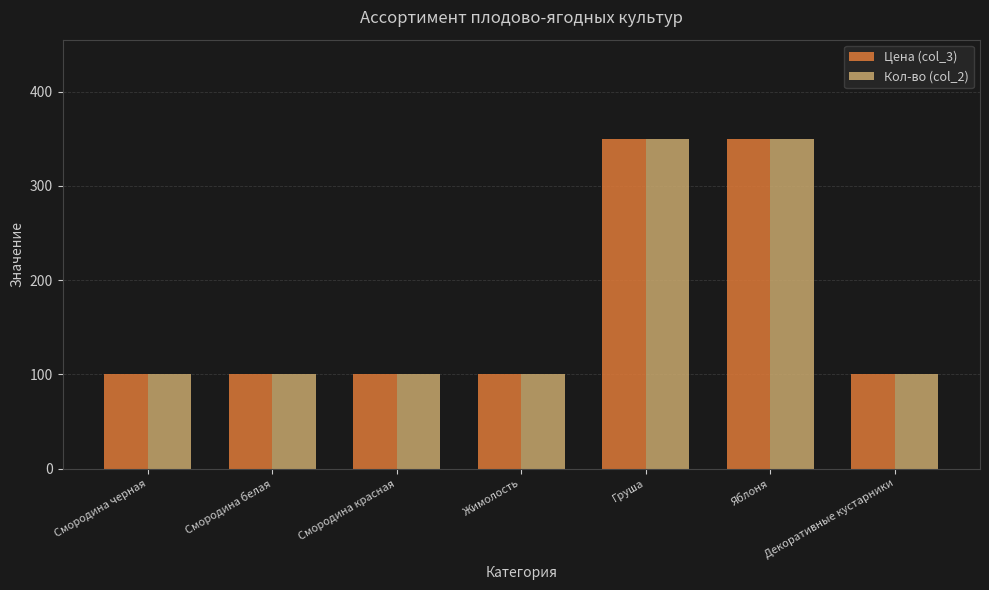

Count the number of categories in the chart.

7